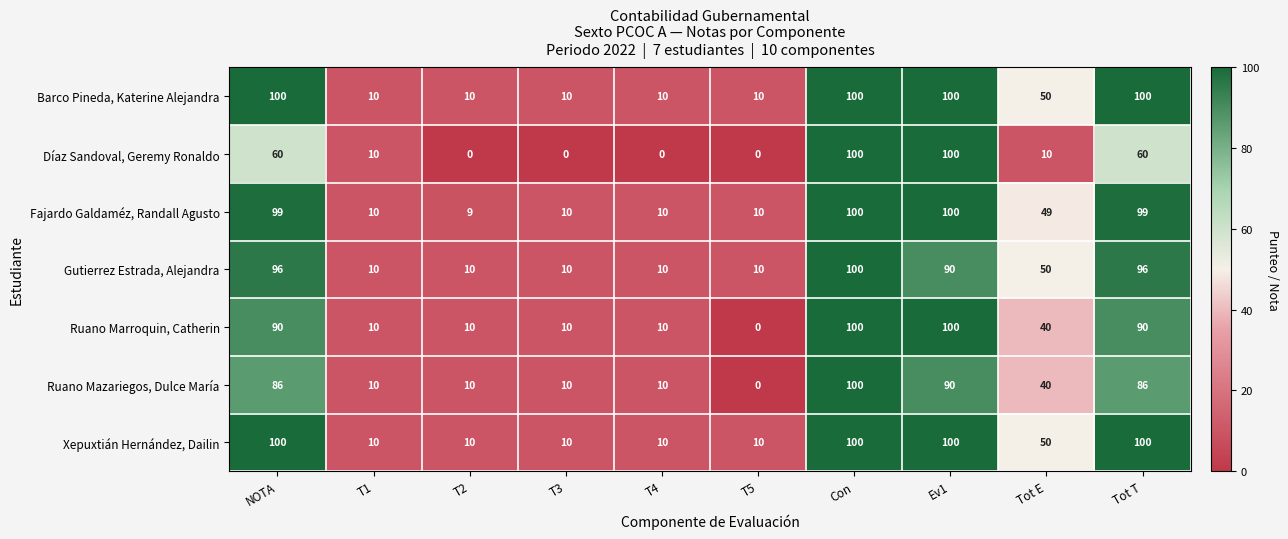

The value of Fajardo Galdaméz, Randall Agusto at T2 is 9. True or false?

True